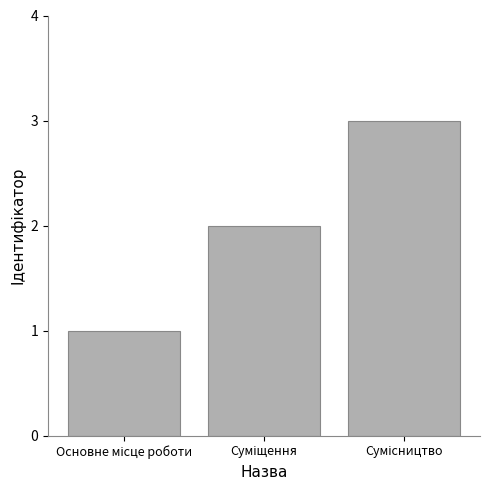

Are the bars horizontal?

No